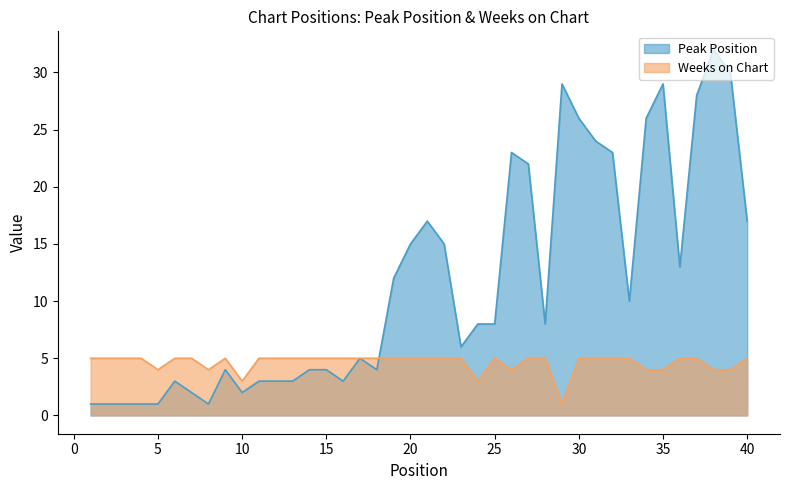

At which category does Weeks on Chart reach its first local valley?

5